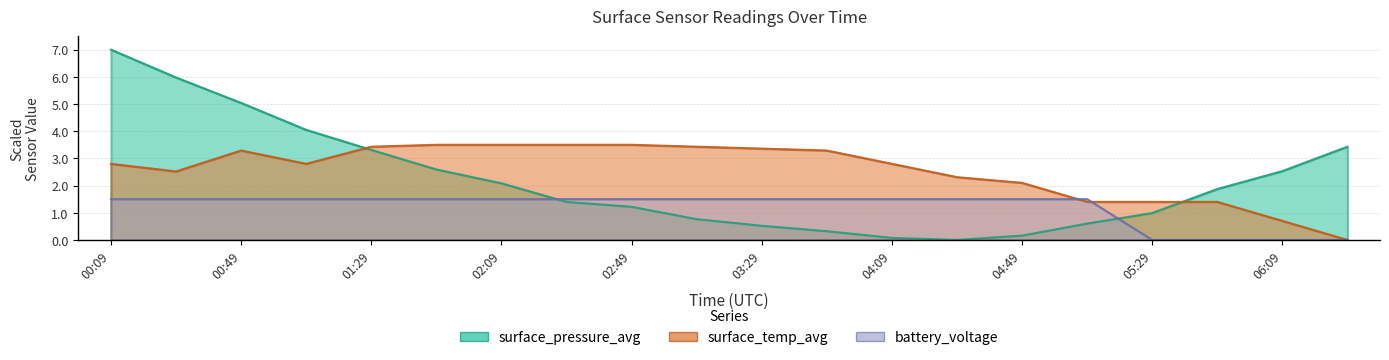

Where does the battery_voltage series first go above 1?

00:09